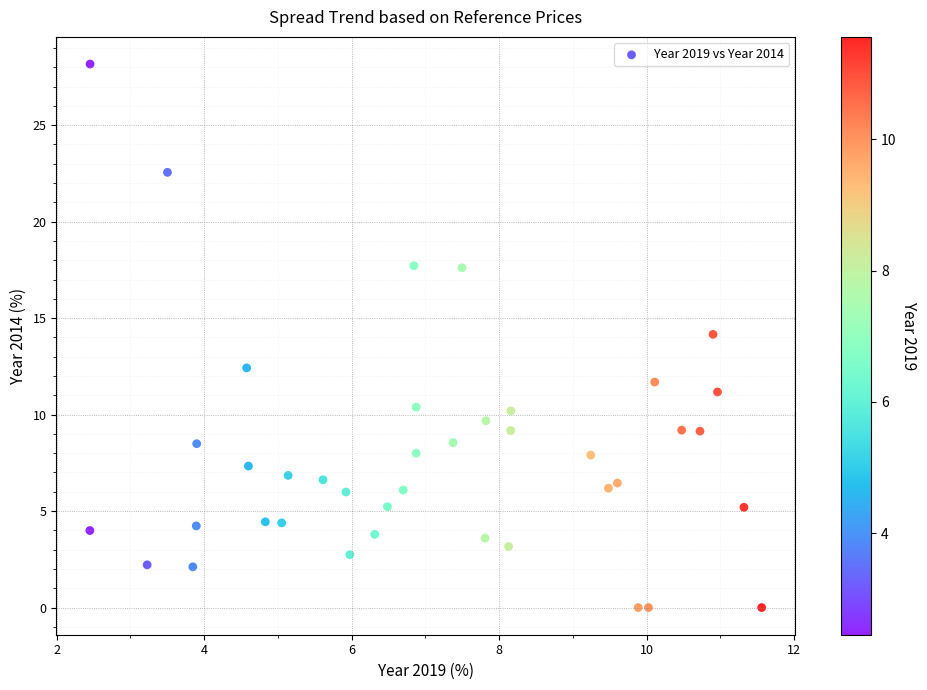

What is the range of X values (max minus min)?

9.1